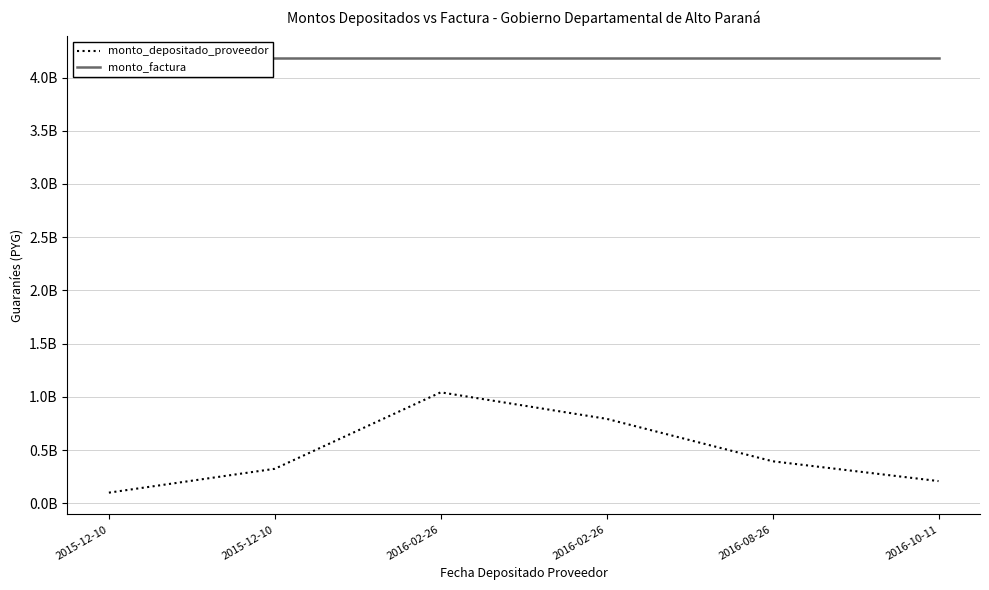

Rank the series by their maximum value, from highest to lowest.

monto_factura, monto_depositado_proveedor